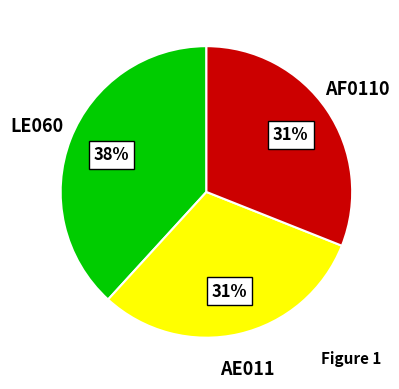

Is the sum of LE060 and AE011 greater than half?

Yes